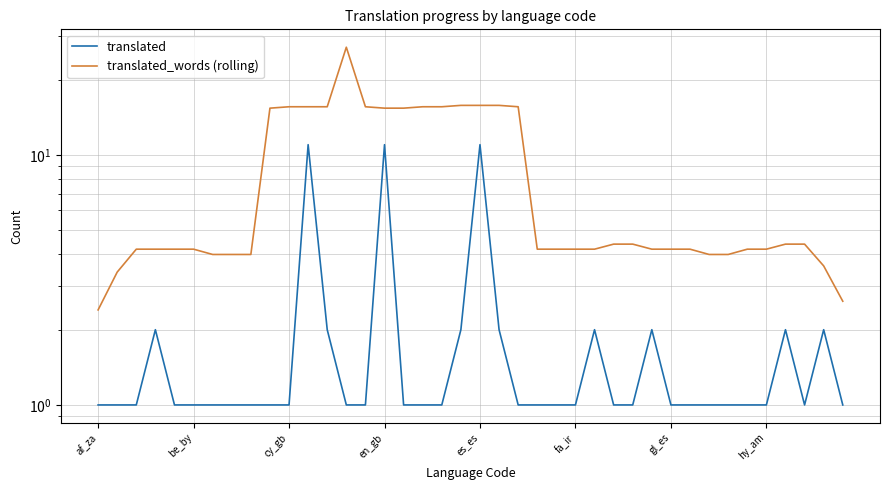

At which category does translated_words (rolling) reach its first local peak?

13